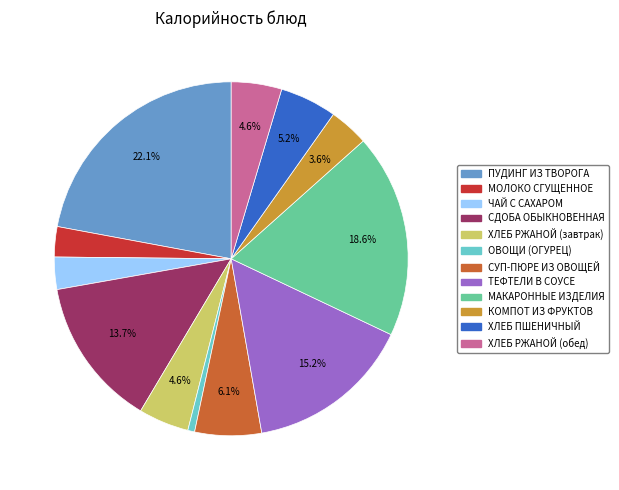

Combined, do ЧАЙ С САХАРОМ and ОВОЩИ (ОГУРЕЦ) account for over 50%?

No